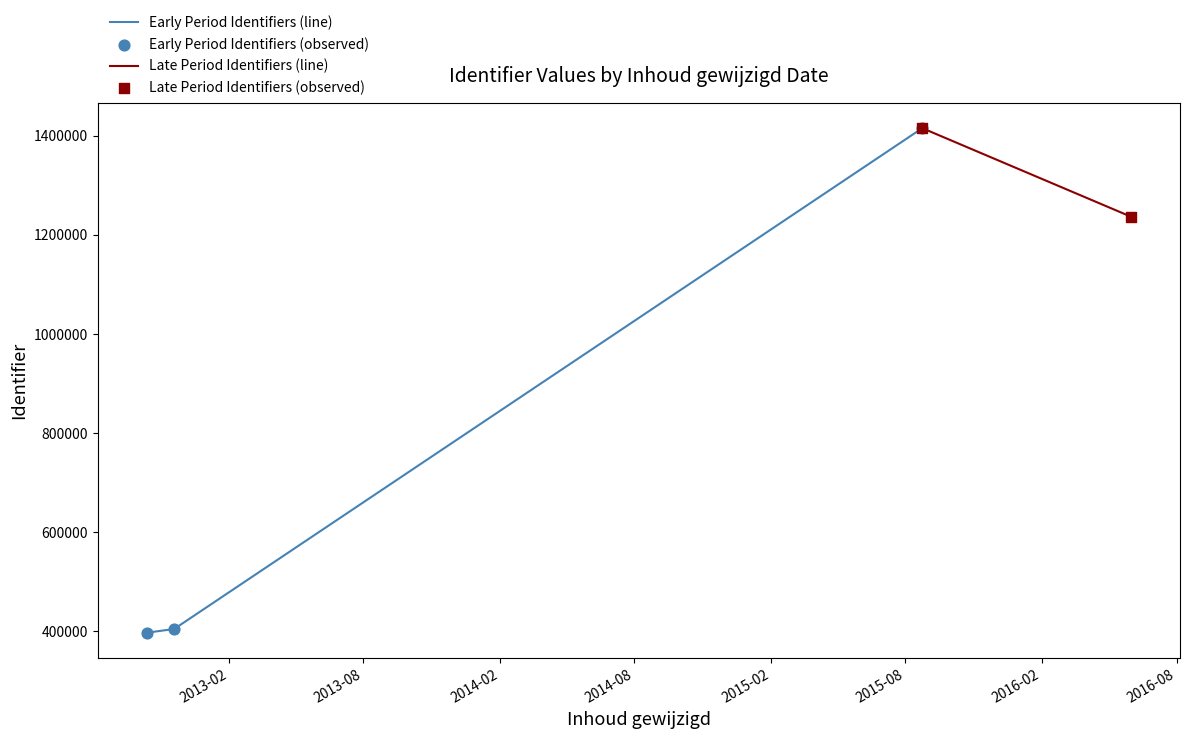

What is the change in value from 16 to 18?

+12764